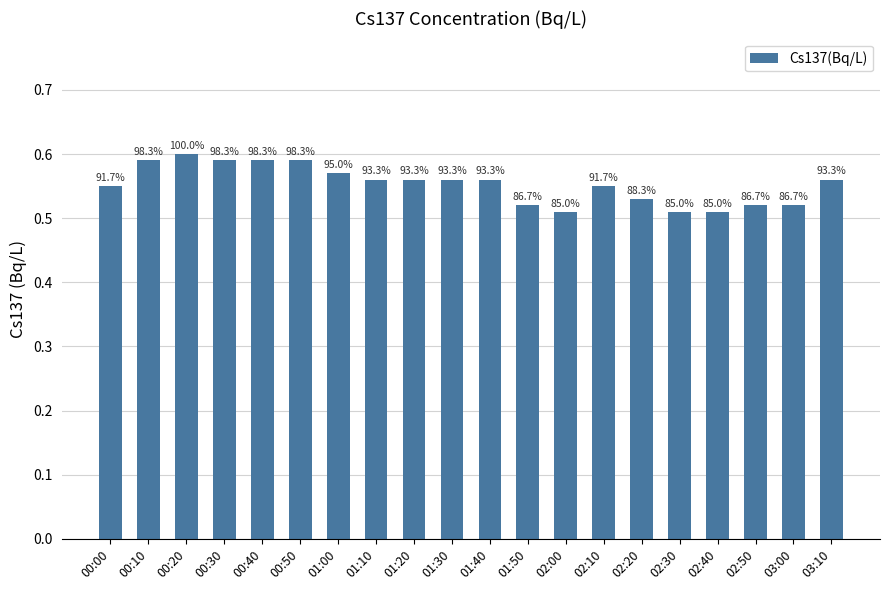

Read the value at 03:10.

0.6